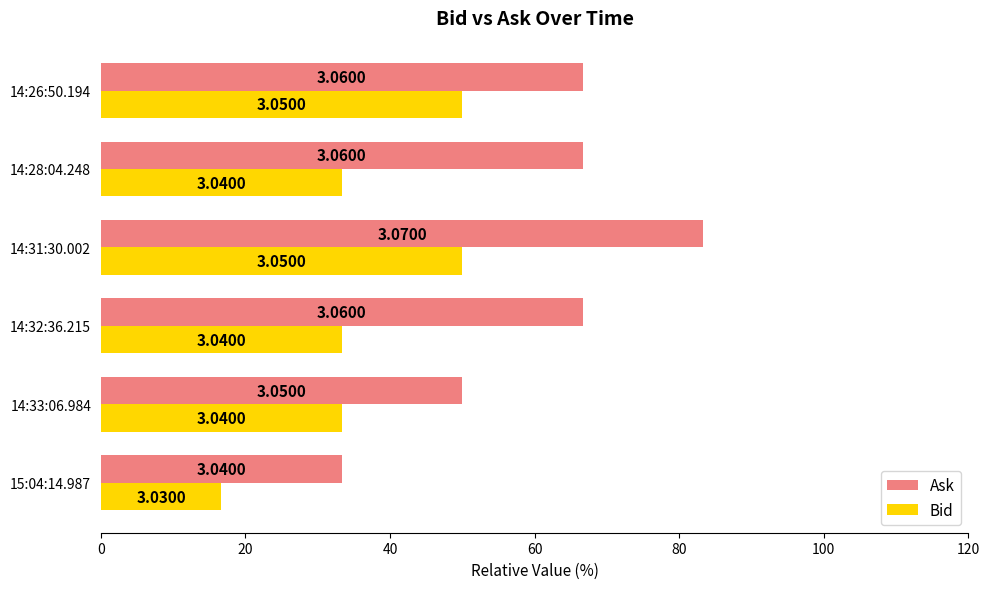

What are all the series names shown in the legend?

Ask, Bid